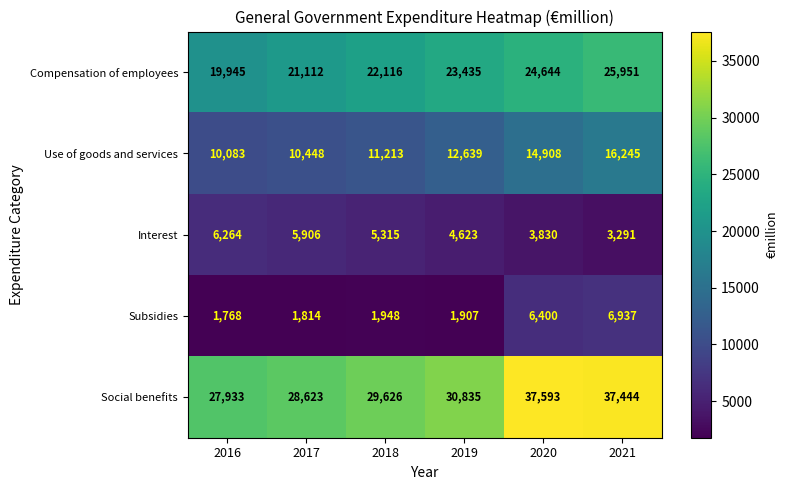

The Compensation of employees series shows 34763 at 2019. True or false?

False